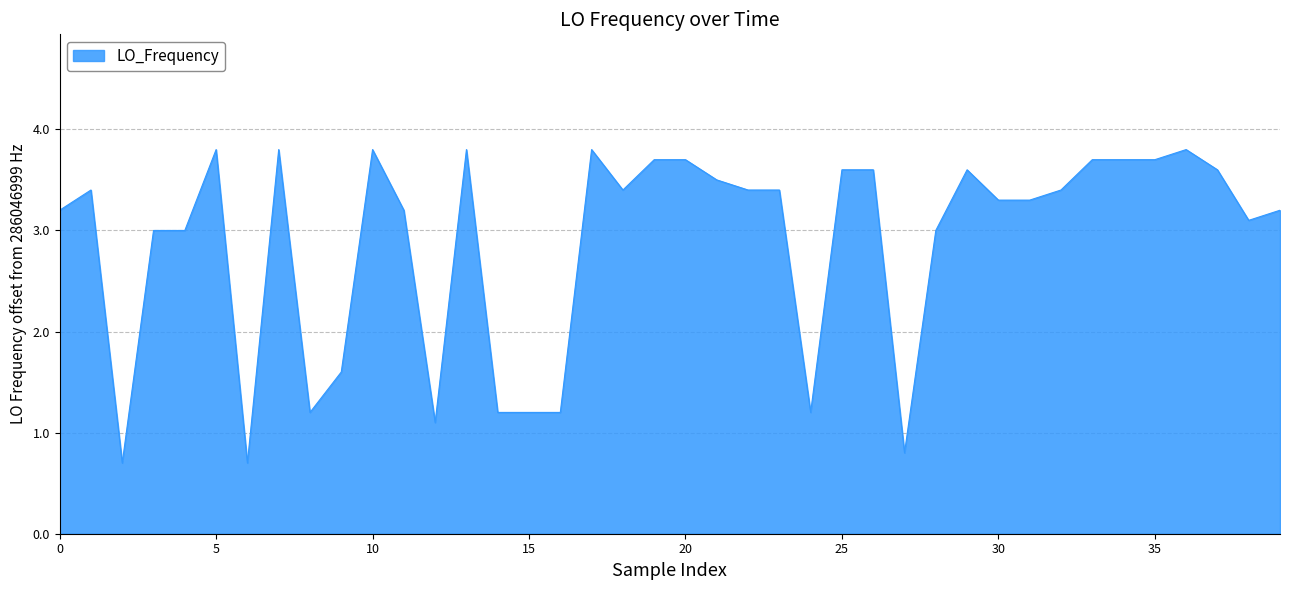

Reading right to left, list all the values displayed in this chart.

3.2	3.1	3.6	3.8	3.7	3.7	3.7	3.4	3.3	3.3	3.6	3.0	0.8	3.6	3.6	1.2	3.4	3.4	3.5	3.7	3.7	3.4	3.8	1.2	1.2	1.2	3.8	1.1	3.2	3.8	1.6	1.2	3.8	0.7	3.8	3.0	3.0	0.7	3.4	3.2